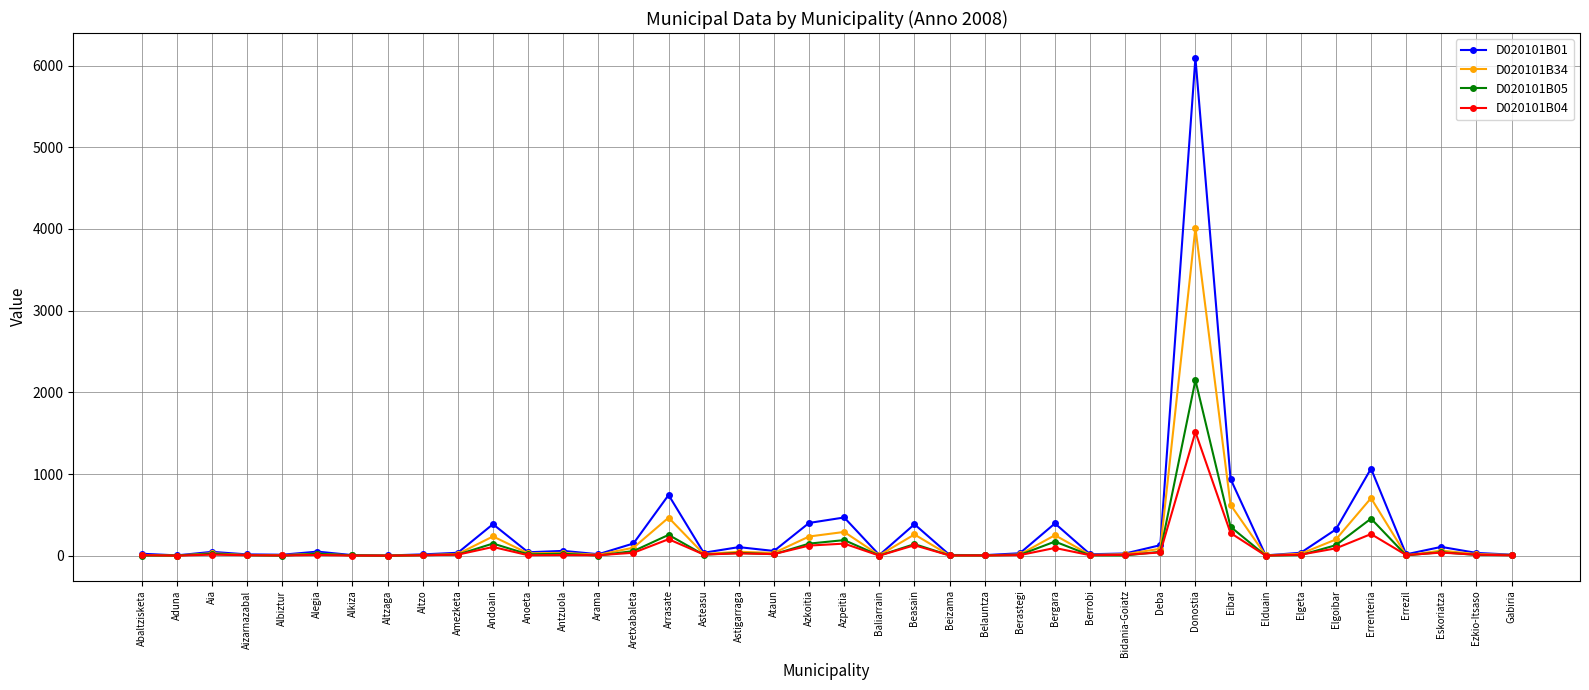

True or false: D020101B04 has more than 2 points higher than both neighbors.

True